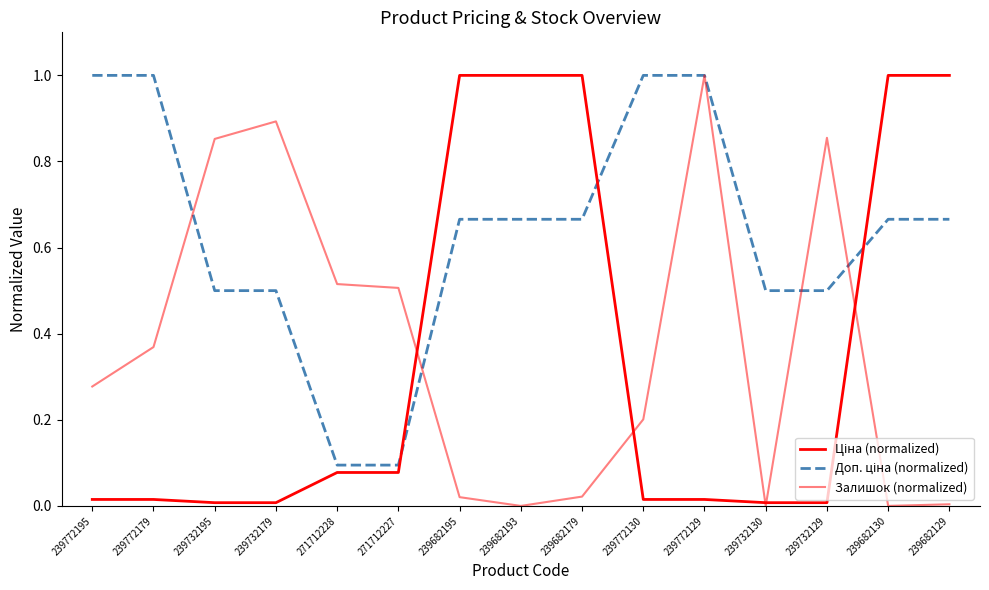

What position from the right is 271712227?

10